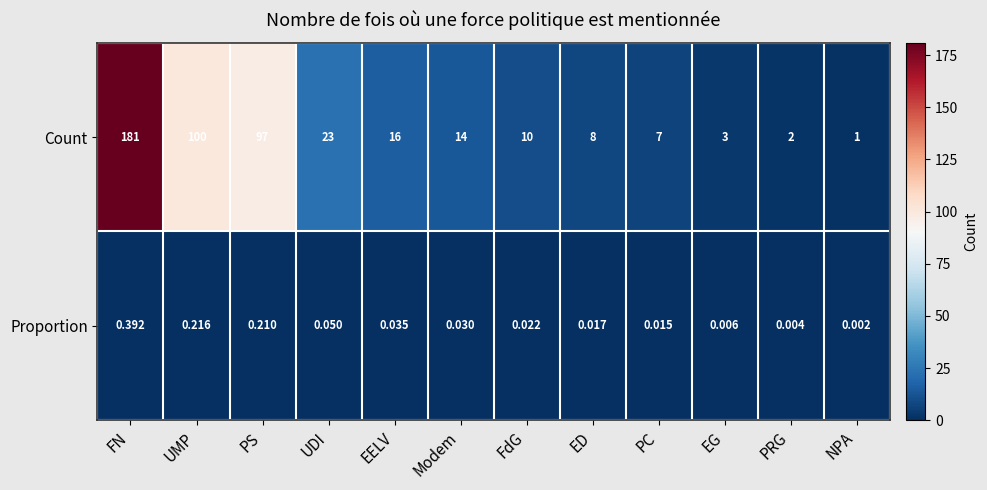

Where is Count nearest to the value 91?

PS